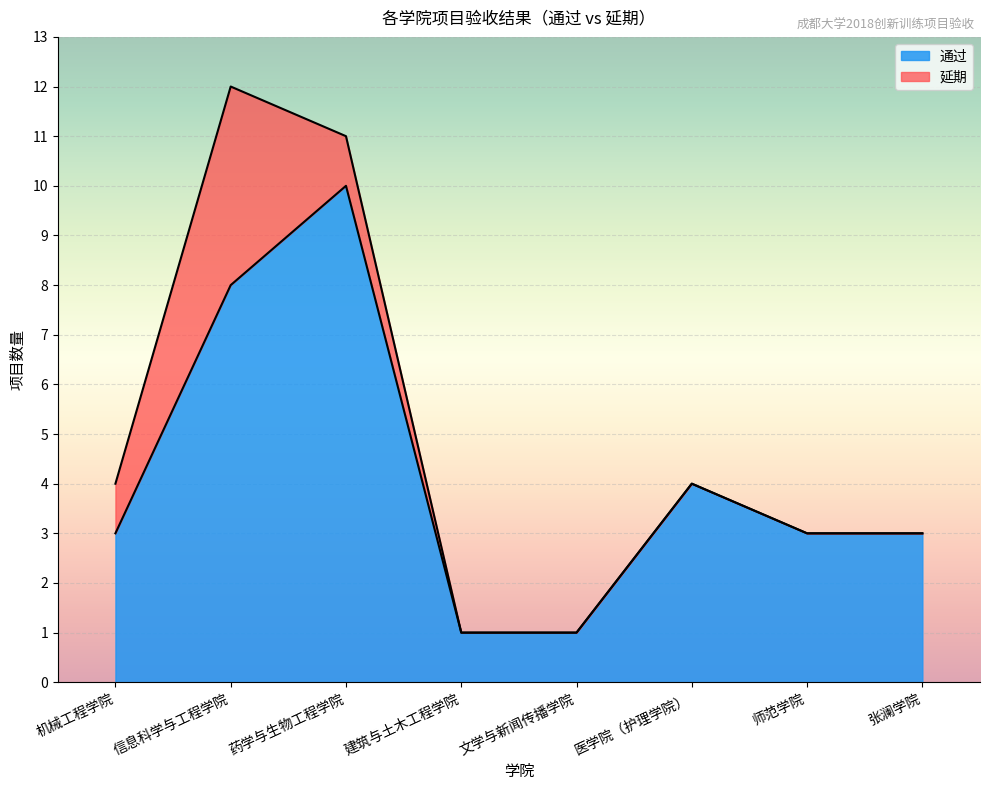

Reading left to right, list all the values displayed in this chart.

3	8	10	1	1	4	3	3